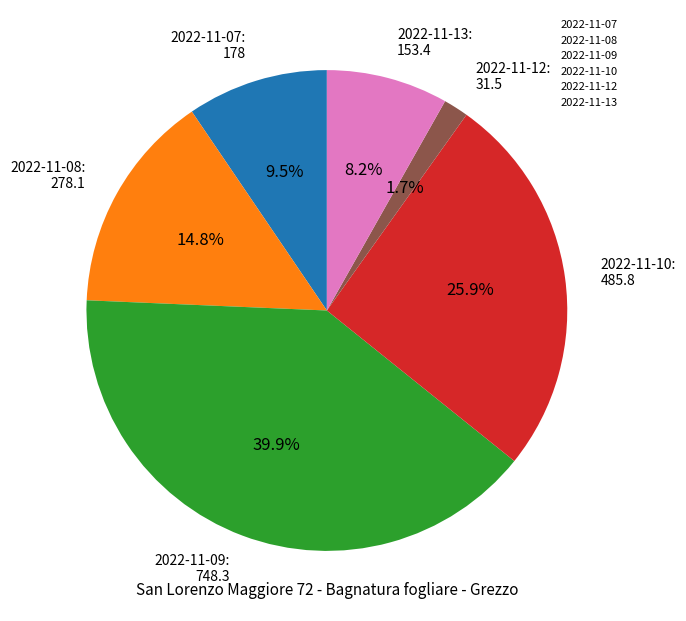

Does any single category account for the majority?

No